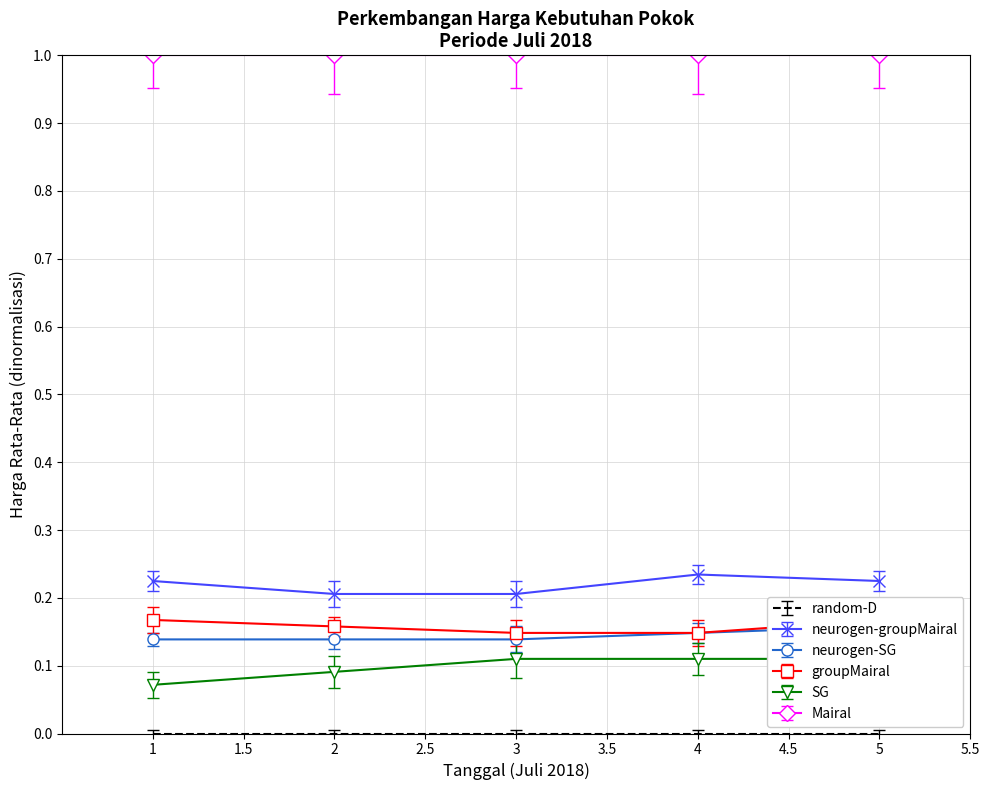

How many distinct data groups are displayed?

4